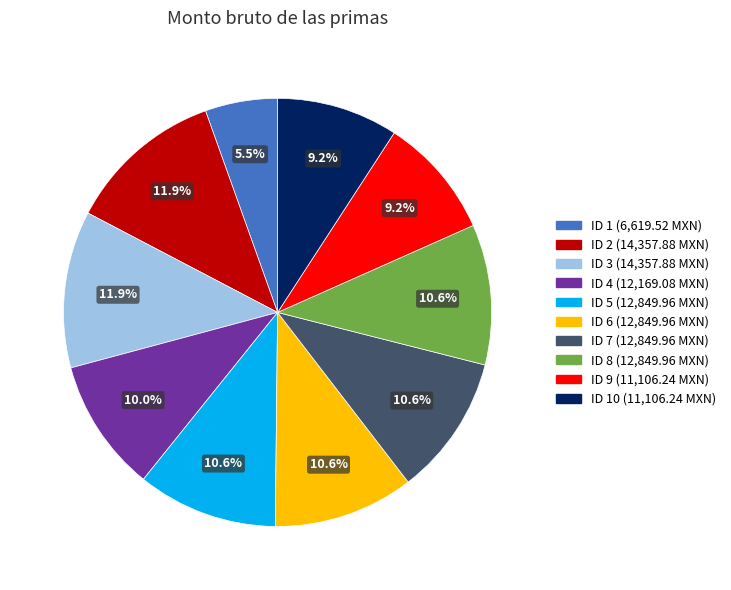

Is there any slice that represents more than half of the pie?

No